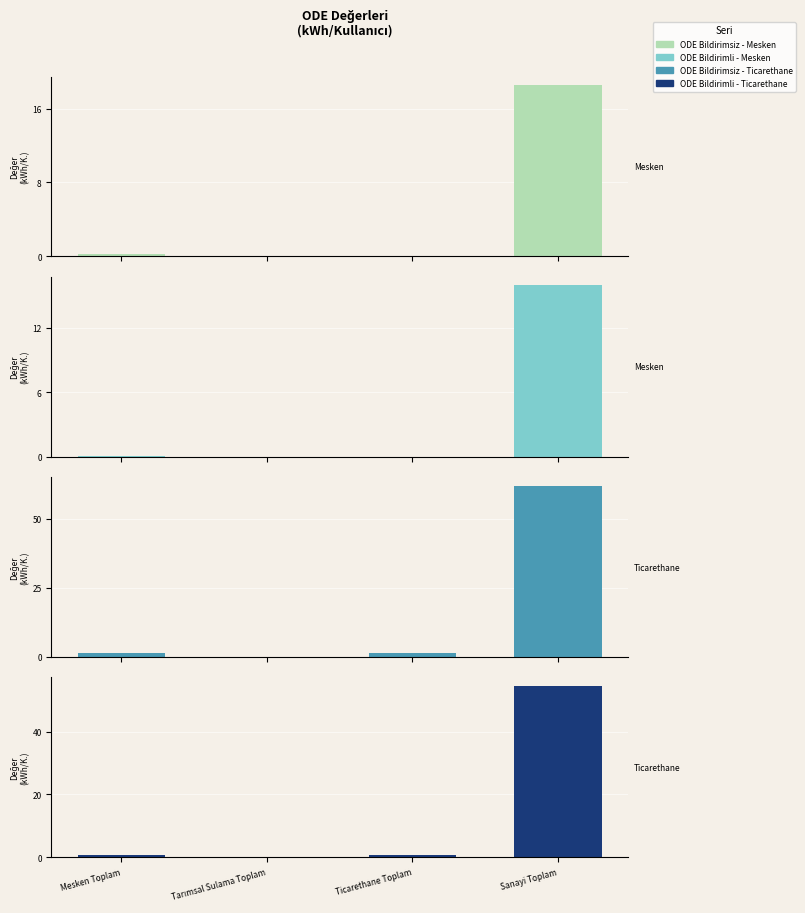

Rank the series by their maximum value, from lowest to highest.

ODE Bildirimli - Mesken, ODE Bildirimsiz - Mesken, ODE Bildirimli - Ticarethane, ODE Bildirimsiz - Ticarethane